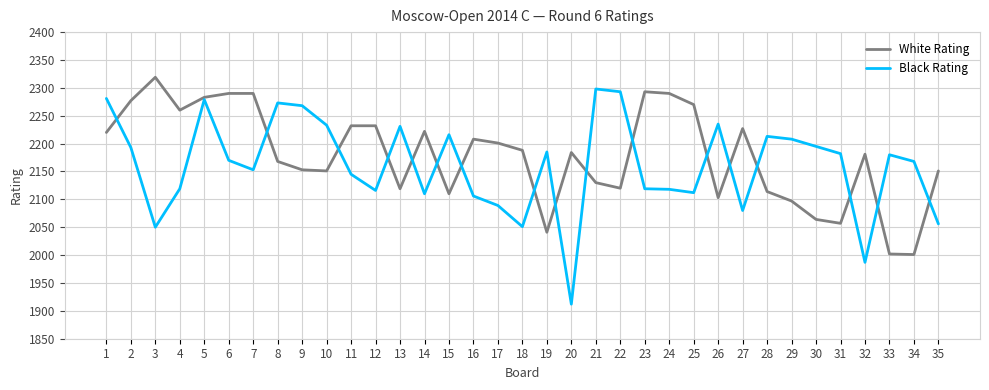

Where is the first local maximum for Black Rating?

5